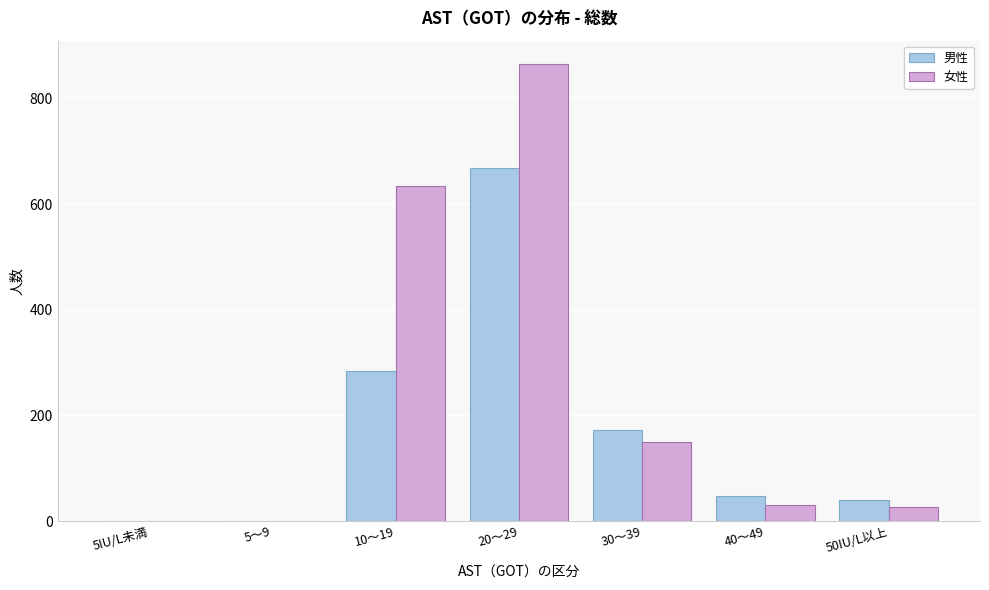

Which series changed the most between 5IU/L未満 and 30～39?

男性